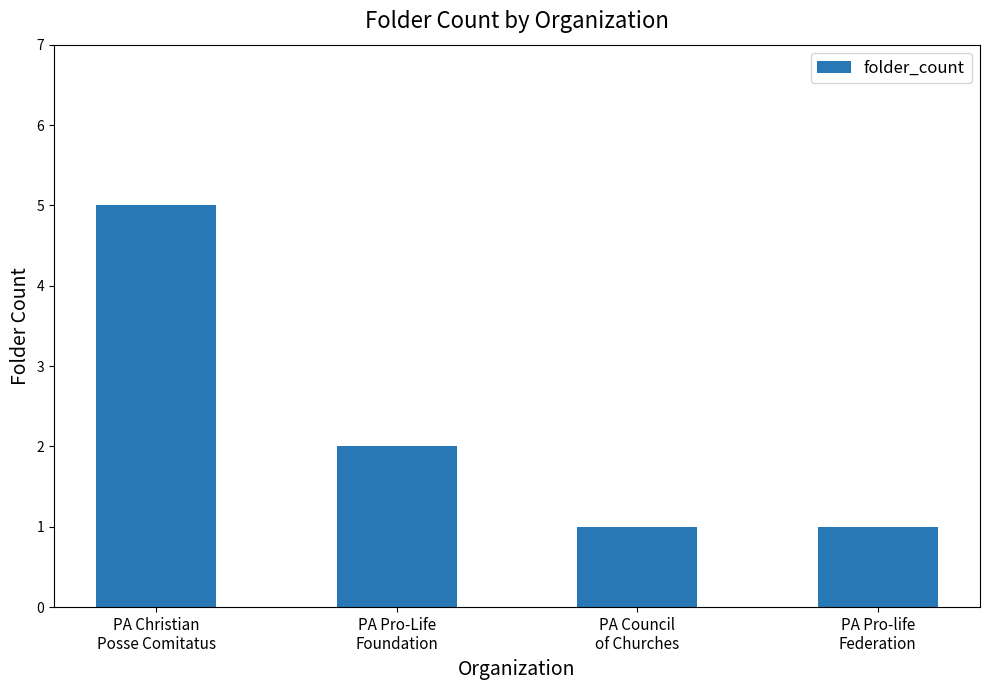

What is the label of the 2nd bar from the right?

PA Council
of Churches